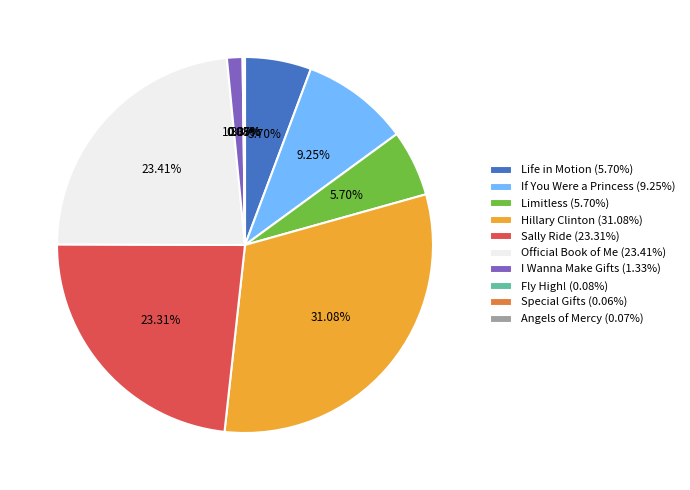

To the nearest percent, what is the average slice percentage?

10%